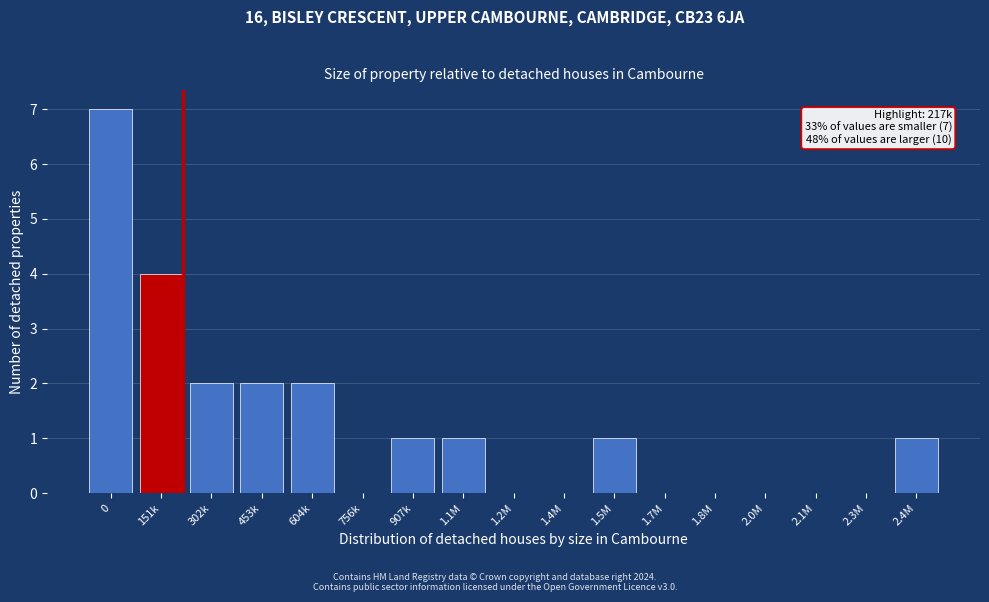

Reading left to right, what are all the values shown in this chart?

0=7	151k=4	302k=2	453k=2	604k=2	756k=0	907k=1	1.1M=1	1.2M=0	1.4M=0	1.5M=1	1.7M=0	1.8M=0	2.0M=0	2.1M=0	2.3M=0	2.4M=1